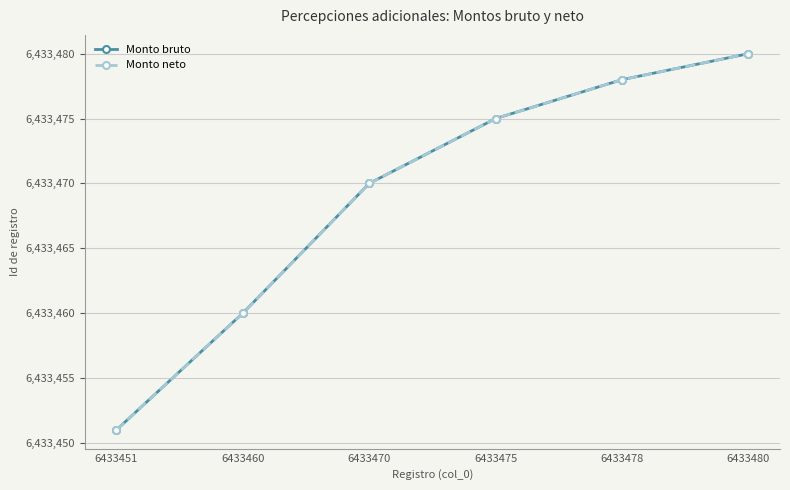

What value does the Monto bruto series have at 6433478, to the nearest 5?

6433480